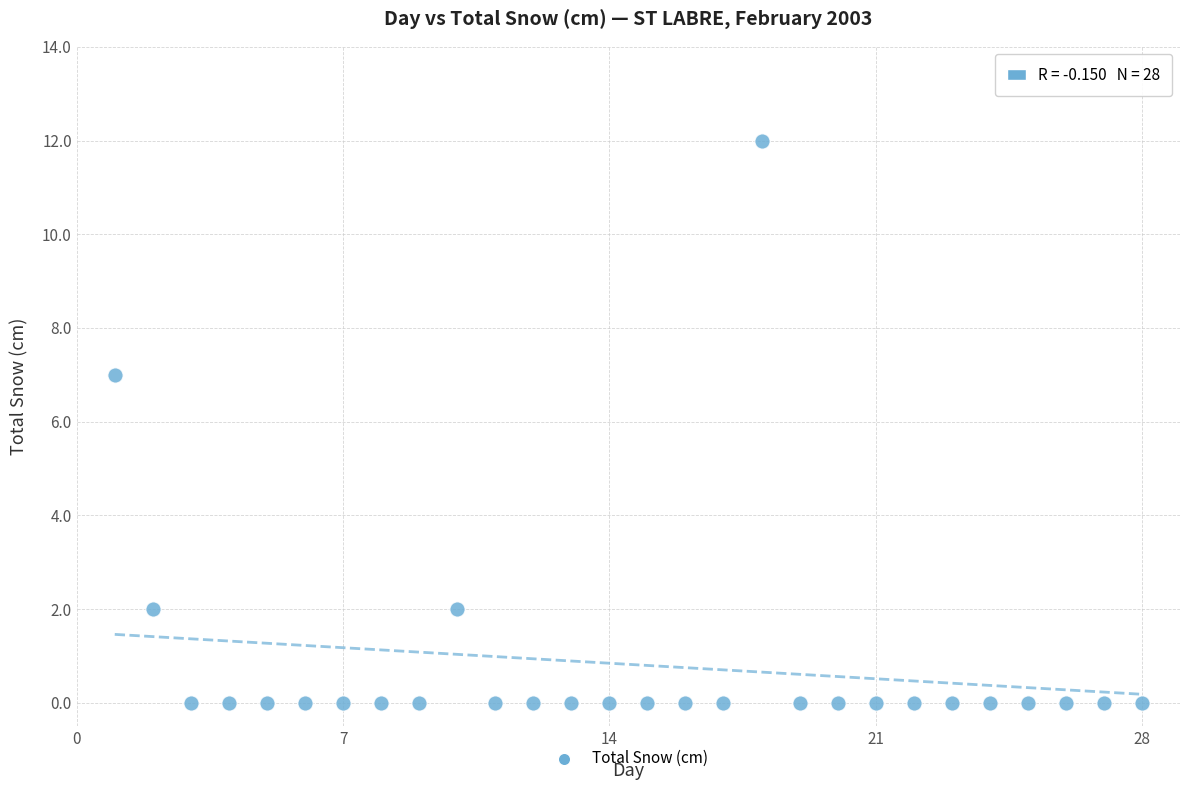

What is the range of X values (max minus min)?

27